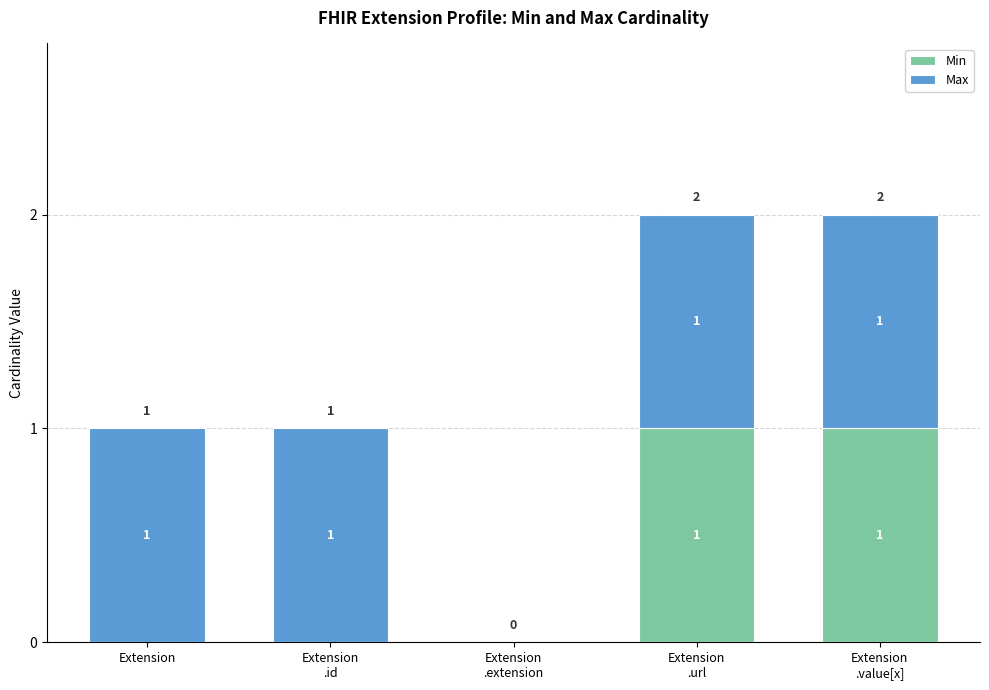

Are the bars horizontal?

No